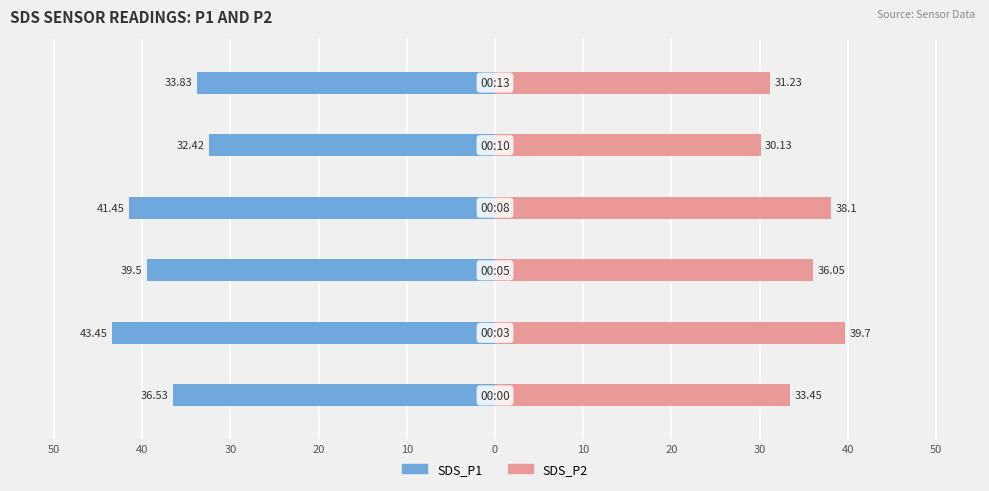

What is the value of the SDS_P1 bar at the 5th from the left?

-32.4